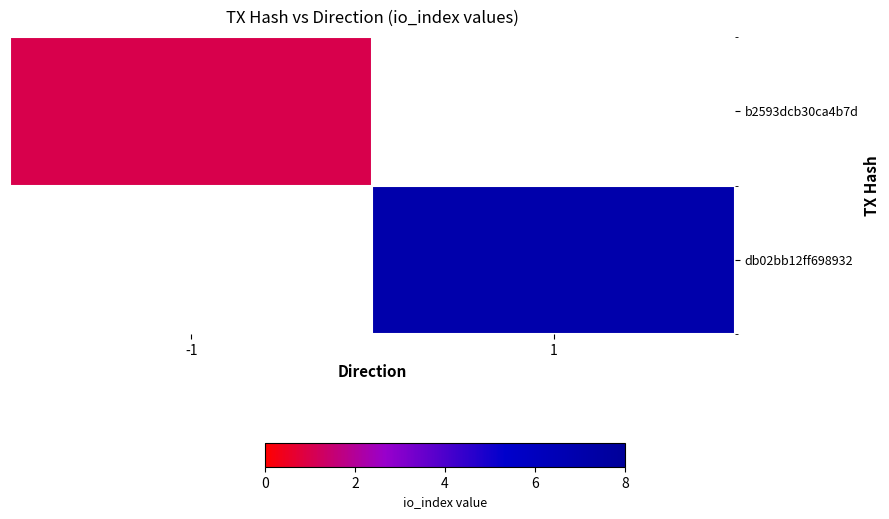

What is the smallest value displayed?

1.0